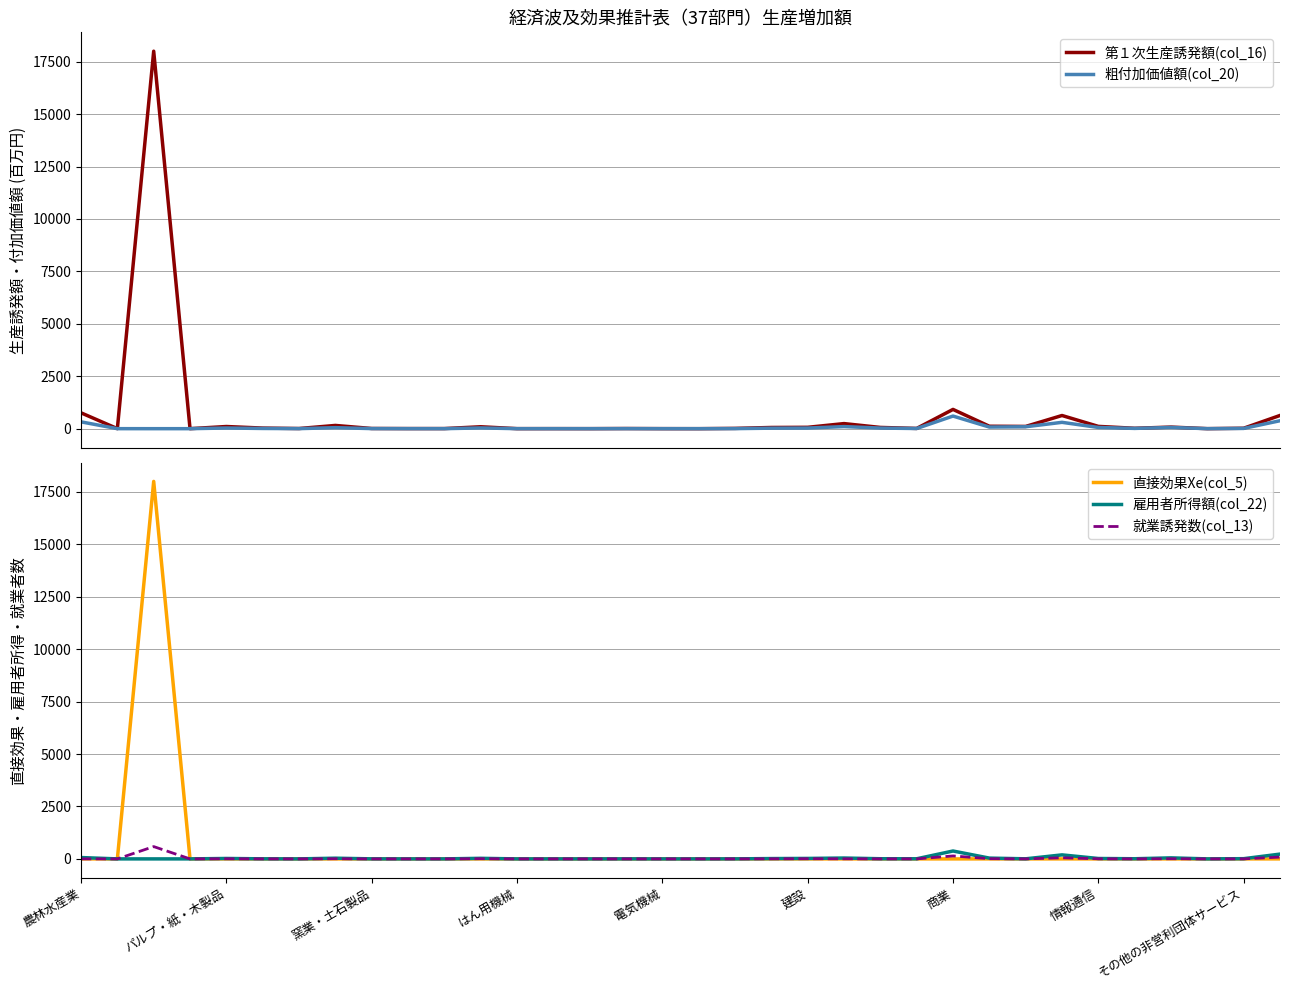

The 就業誘発数(col_13) series shows 0.0 at 窯業・土石製品. True or false?

True